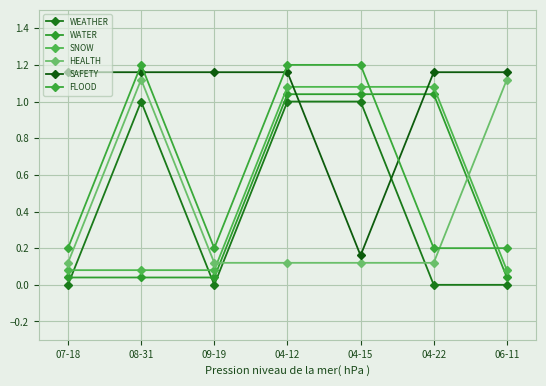

How many lines are shown in the chart?

6